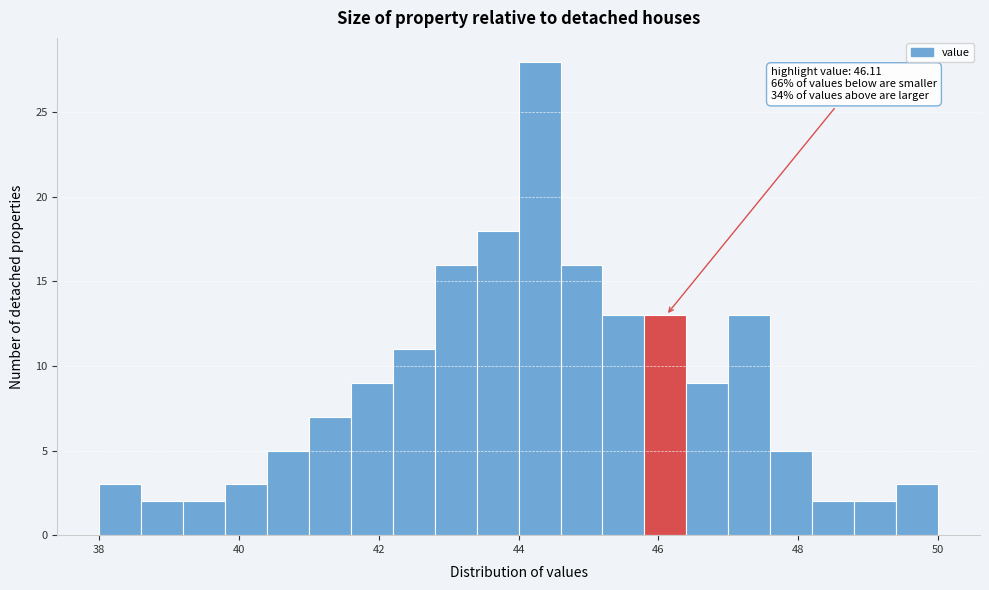

Read against the x-axis, roughly where is the centre of the tallest bar?

44.4